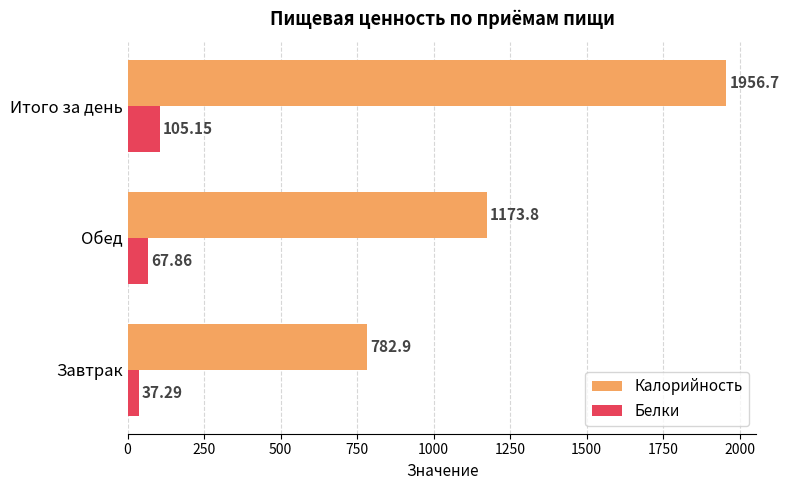

Where is Белки nearest to the value 71?

Обед